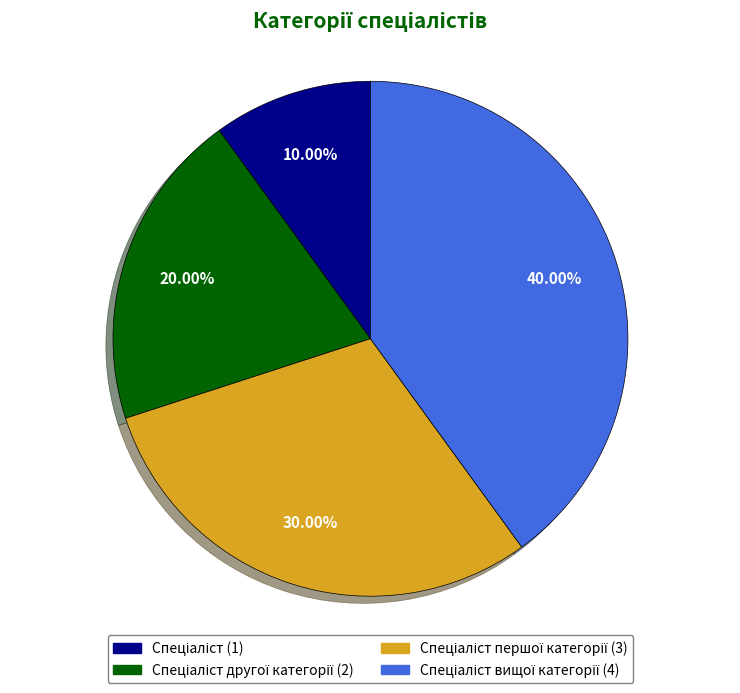

Does any single category account for the majority?

No